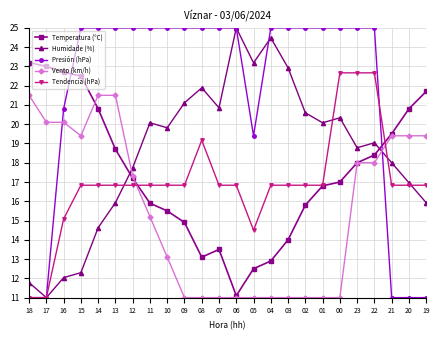

In Humidade (%), how many points are lower than both neighbors (excluding endpoints)?

6